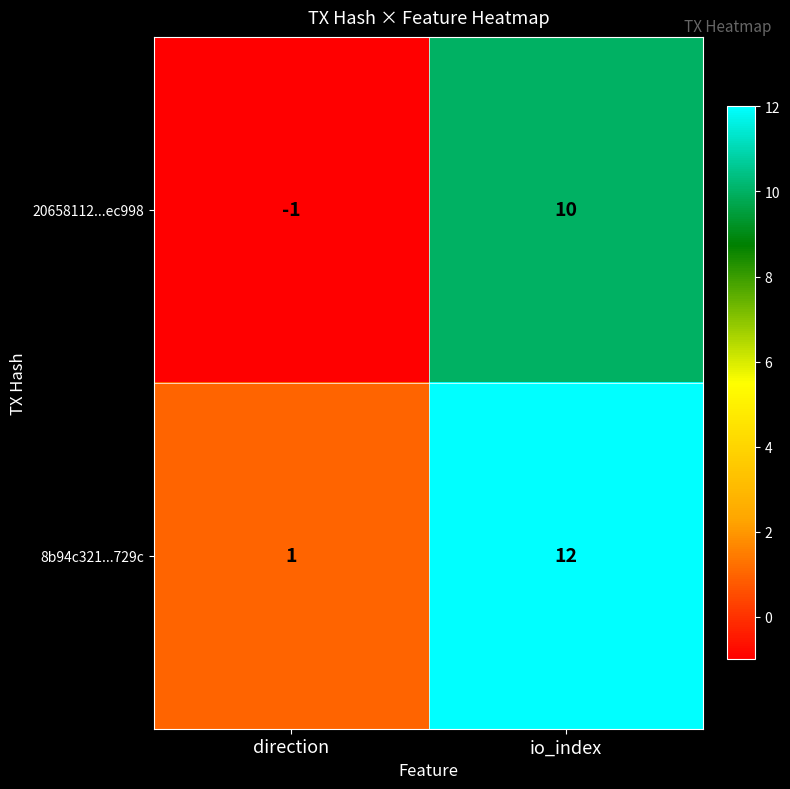

What is the spread (max minus min) of values at direction?

2